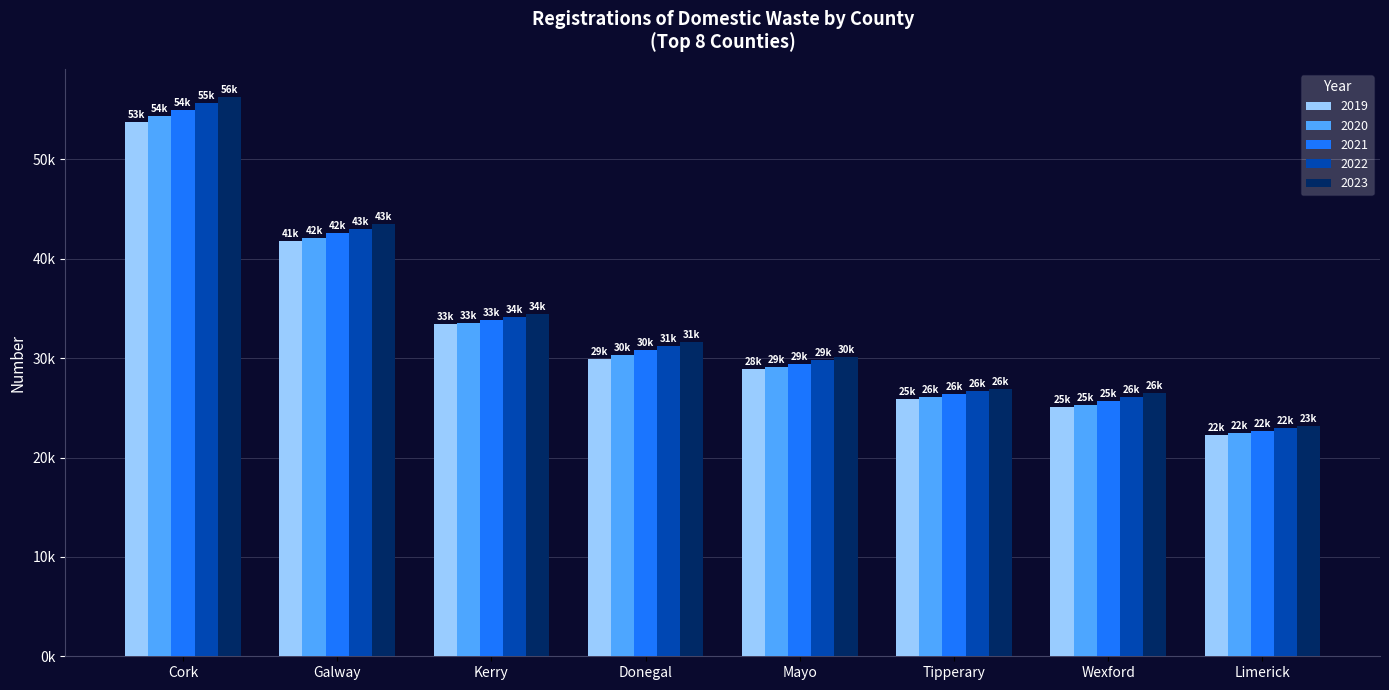

What are all the series names shown in the legend?

2019, 2020, 2021, 2022, 2023